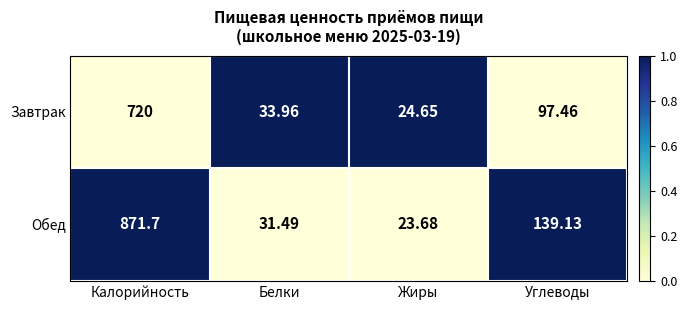

What is the total value across all series at Углеводы?

236.6